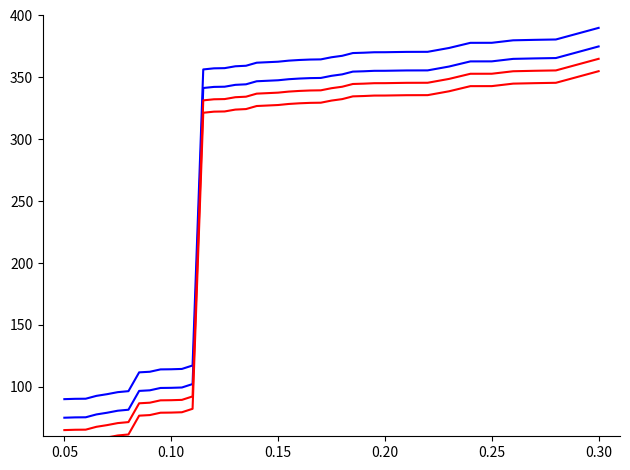

What is the average value of the Code (blue1) series?

282.0